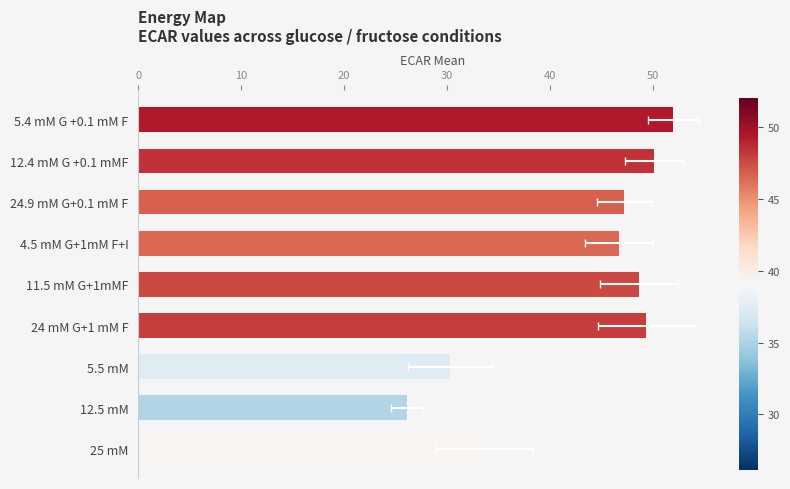

Are the bars grouped side by side (vs. stacked)?

No